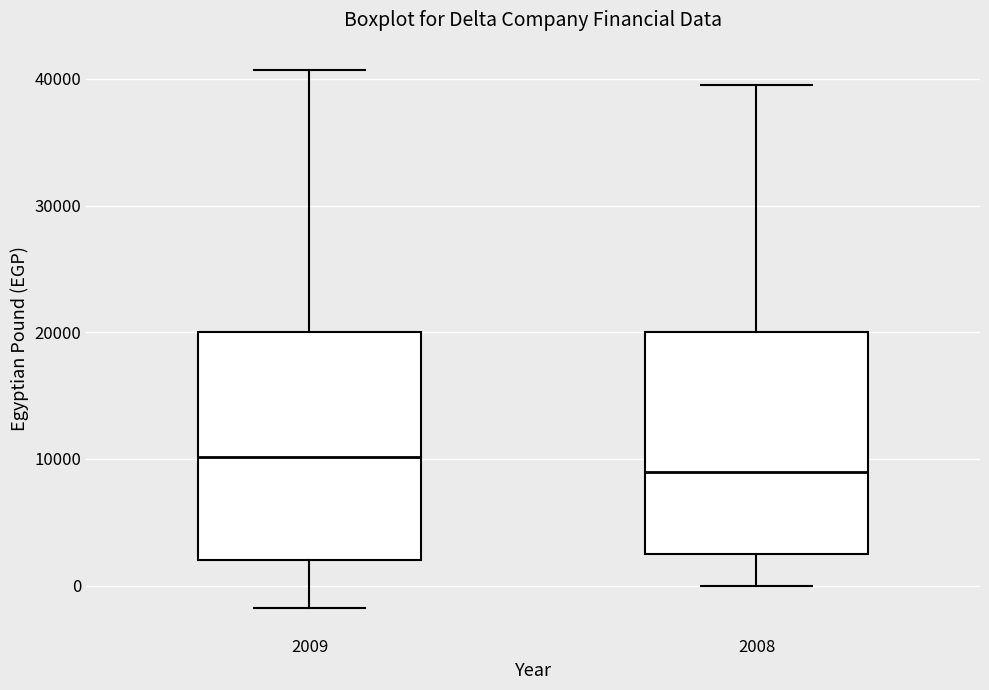

Reading left to right, transcribe this box plot: for each box, give where its median line is, the range the box spans, and where its two whiskers end, as read against the y-axis. The values are not printed on the chart, so give them approximately, as read against the axis.

2009: median 10000, box 2000 to 20000, whiskers -2000 to 41000
2008: median 9000, box 3000 to 20000, whiskers 0 to 40000